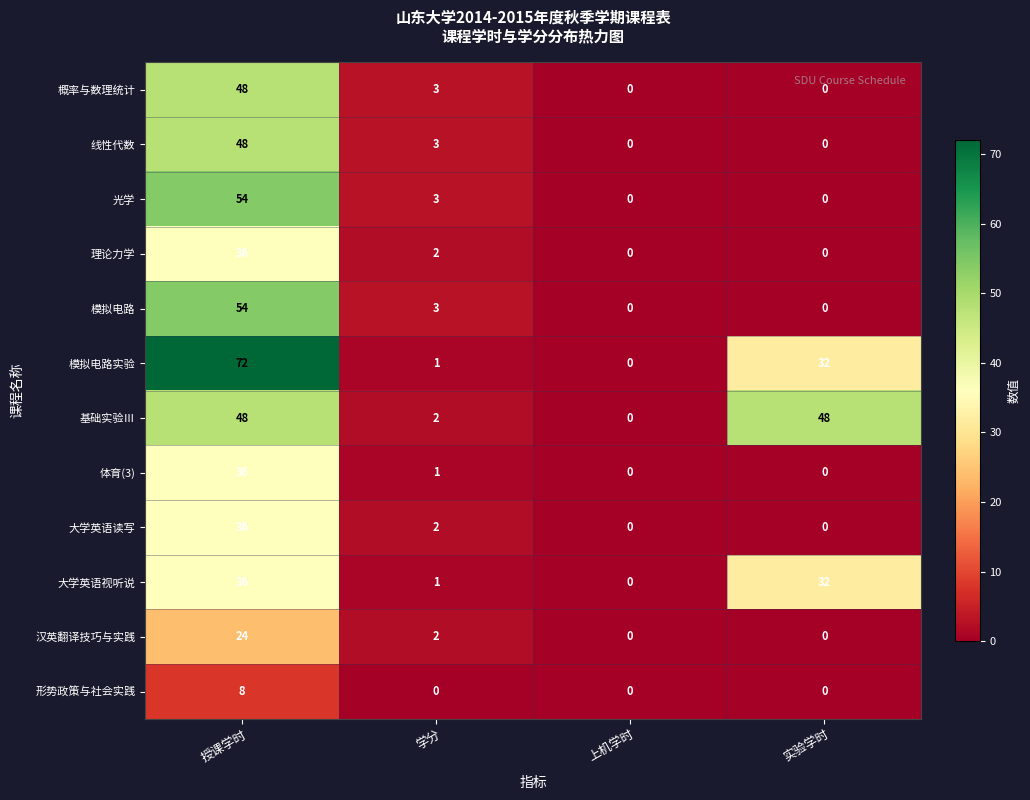

List the labels in order of 模拟电路实验 value, smallest first.

上机学时, 学分, 实验学时, 授课学时